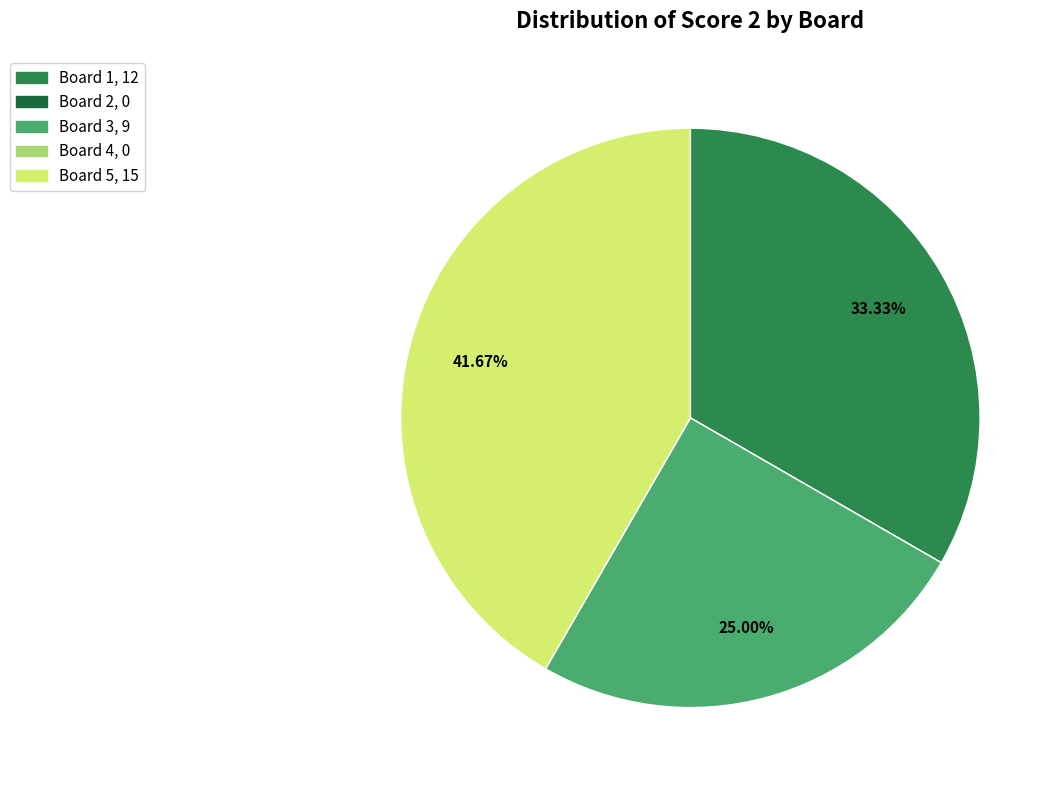

Combined, do Board 3 and Board 1 account for over 50%?

Yes